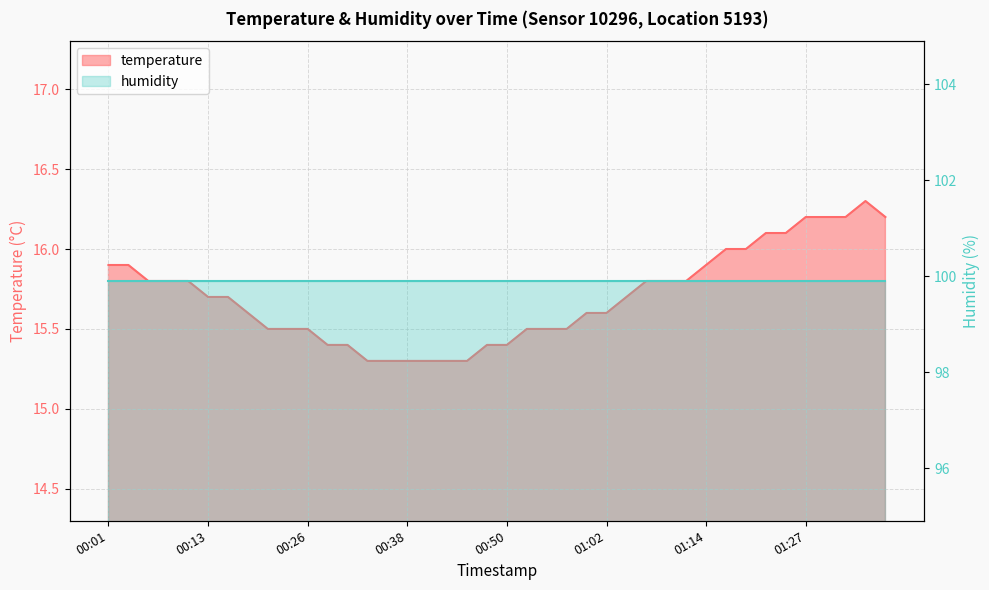

Approximately how many times larger is the value at 01:09 compared to 00:50?

1.0